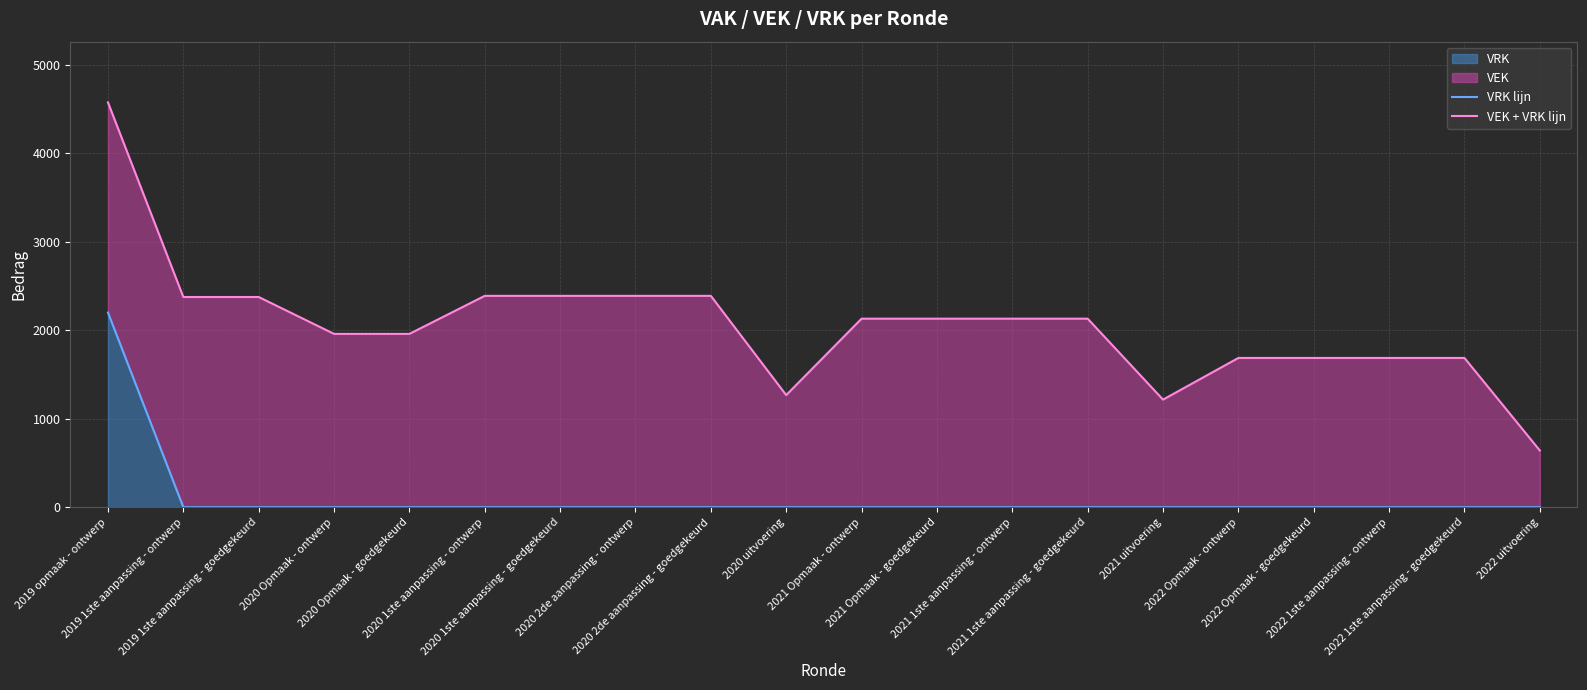

Is it true that VEK + VRK lijn equals 7417 at 2019 opmaak - ontwerp?

False